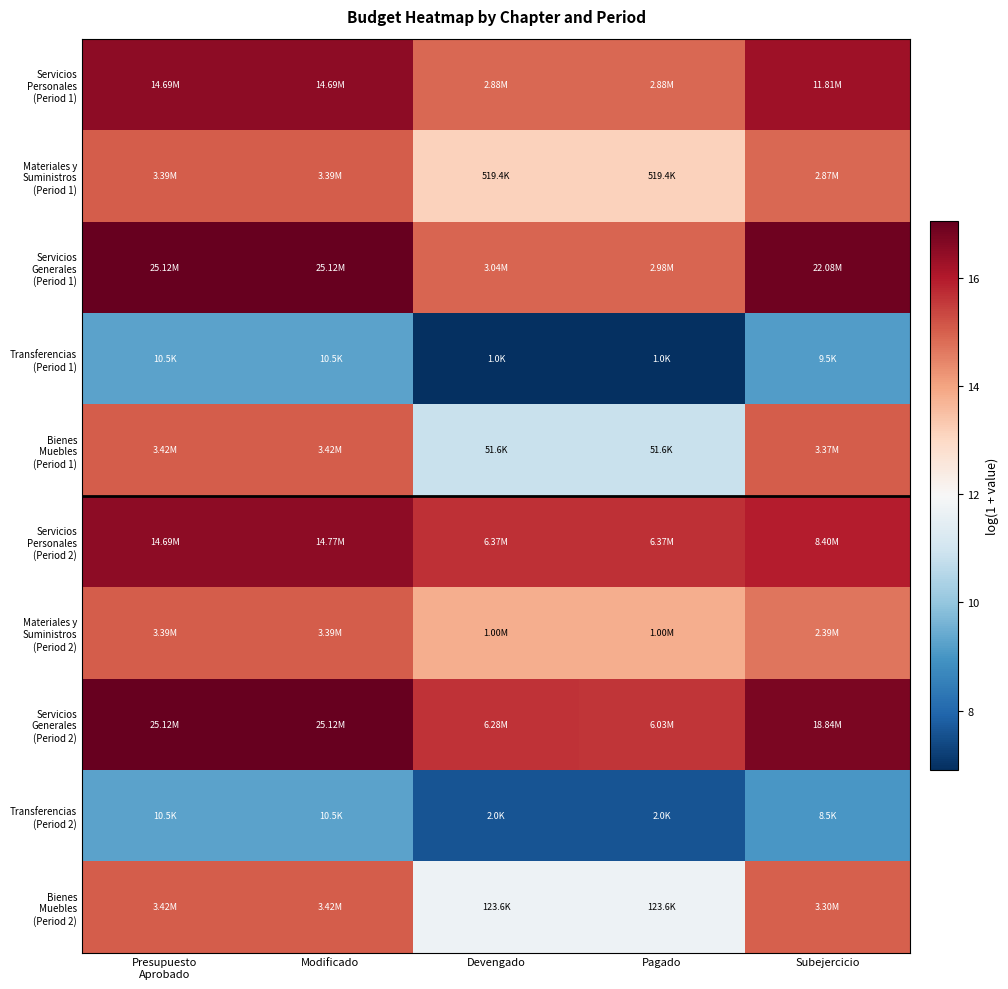

List the series in order of their peak value, lowest first.

Transferencias (Period 1), Transferencias (Period 2), Materiales y Suministros (Period 1), Materiales y Suministros (Period 2), Bienes Muebles (Period 1), Bienes Muebles (Period 2), Servicios Personales (Period 1), Servicios Personales (Period 2), Servicios Generales (Period 1), Servicios Generales (Period 2)